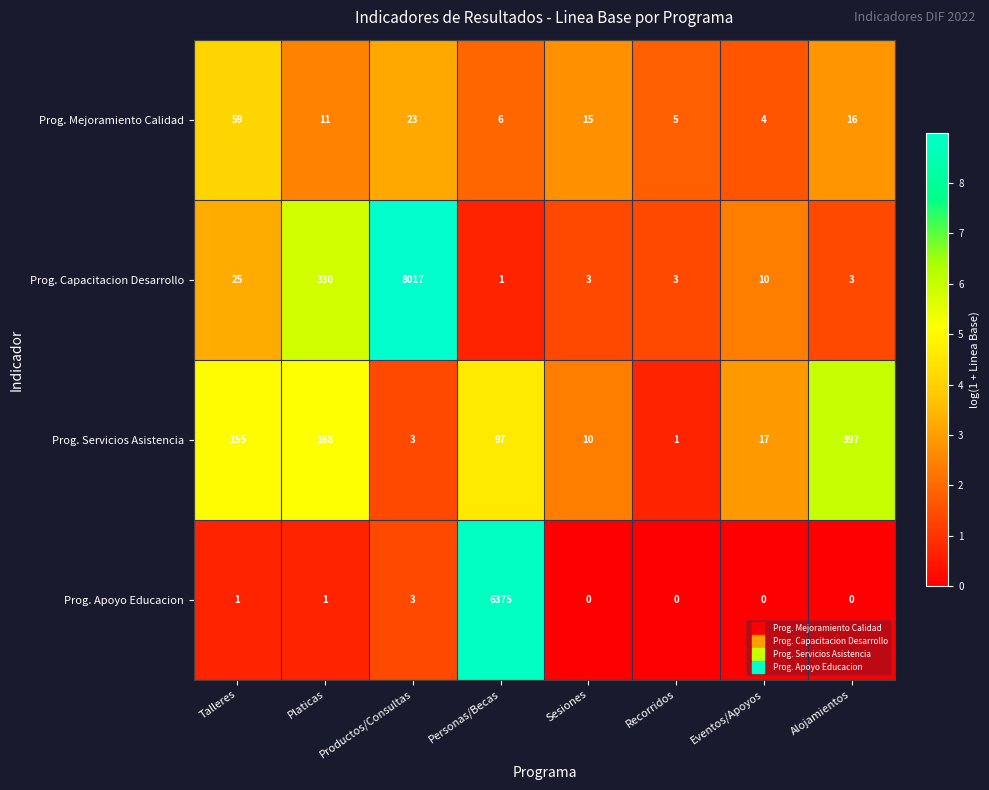

At which category does the chart reach its peak across all series?

Productos/Consultas